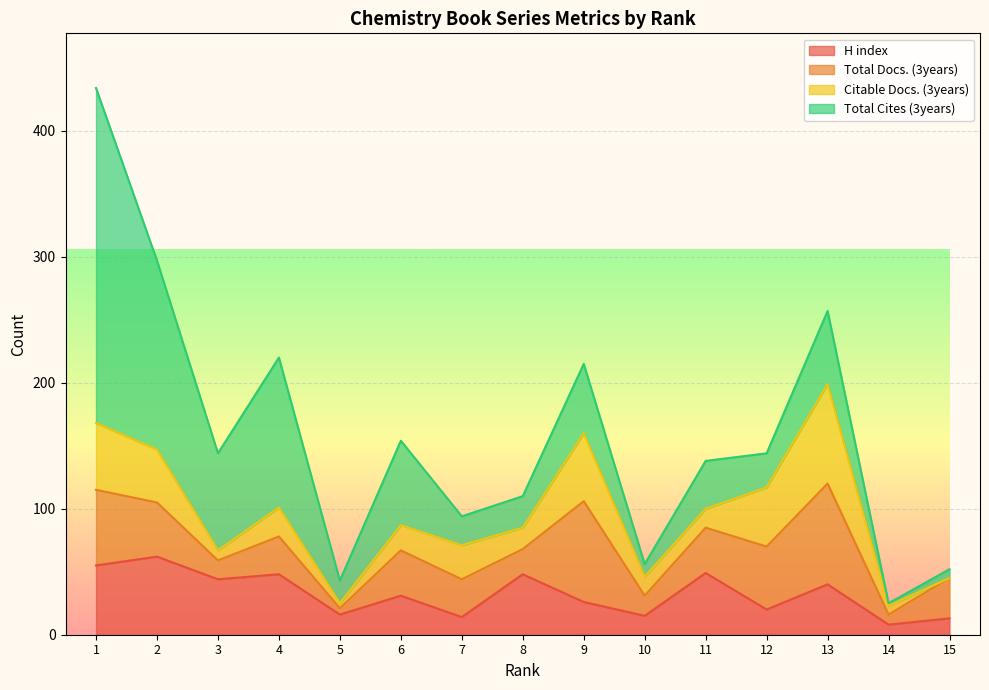

List the series in order of their peak value, highest first.

Total Cites (3years), Total Docs. (3years), Citable Docs. (3years), H index